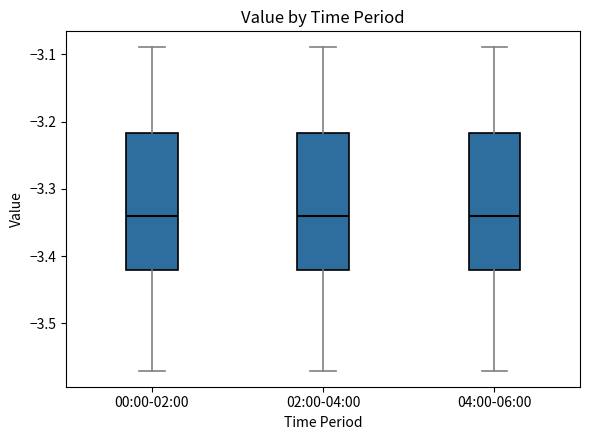

Reading left to right, read every box against the y-axis: the position of its median line, the range the box covers, and the ends of its whiskers. The values are not printed on the chart, so give them approximately, as read against the axis.

00:00-02:00: median -3.34, box -3.42 to -3.22, whiskers -3.57 to -3.09
02:00-04:00: median -3.34, box -3.42 to -3.22, whiskers -3.57 to -3.09
04:00-06:00: median -3.34, box -3.42 to -3.22, whiskers -3.57 to -3.09